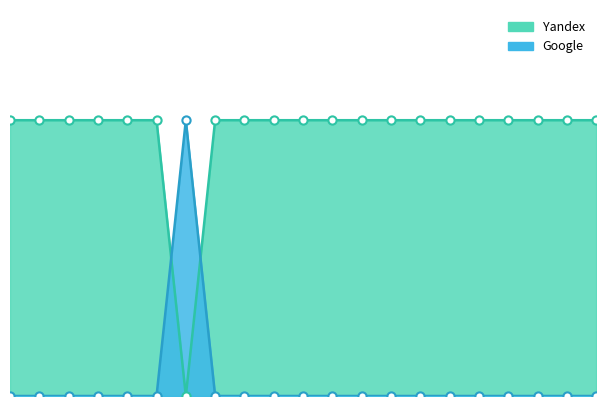

Which series contains the highest Y value?

Yandex